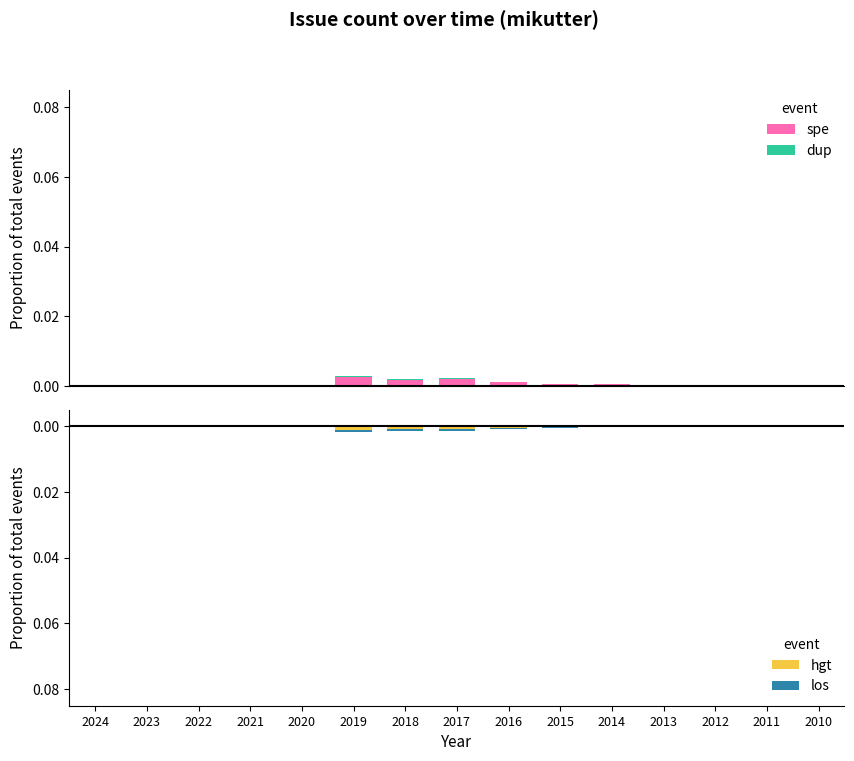

Reading left to right, list all the values displayed in this chart.

spe: 2024=0.0	2023=0.0	2022=0.0	2021=0.0	2020=0.0	2019=0.0	2018=0.0	2017=0.0	2016=0.0	2015=0.0	2014=0.0	2013=0.0	2012=0.0	2011=0.0	2010=0.0
dup: 2024=0.0	2023=0.0	2022=0.0	2021=0.0	2020=0.0	2019=0.0	2018=0.0	2017=0.0	2016=0.0	2015=0.0	2014=0.0	2013=0.0	2012=0.0	2011=0.0	2010=0.0
hgt: 2024=-0.0	2023=0.0	2022=0.0	2021=-0.0	2020=0.0	2019=-0.0	2018=-0.0	2017=-0.0	2016=-0.0	2015=-0.0	2014=-0.0	2013=-0.0	2012=0.0	2011=0.0	2010=0.0
los: 2024=0.0	2023=0.0	2022=0.0	2021=0.0	2020=0.0	2019=-0.0	2018=-0.0	2017=-0.0	2016=-0.0	2015=-0.0	2014=0.0	2013=0.0	2012=0.0	2011=0.0	2010=0.0